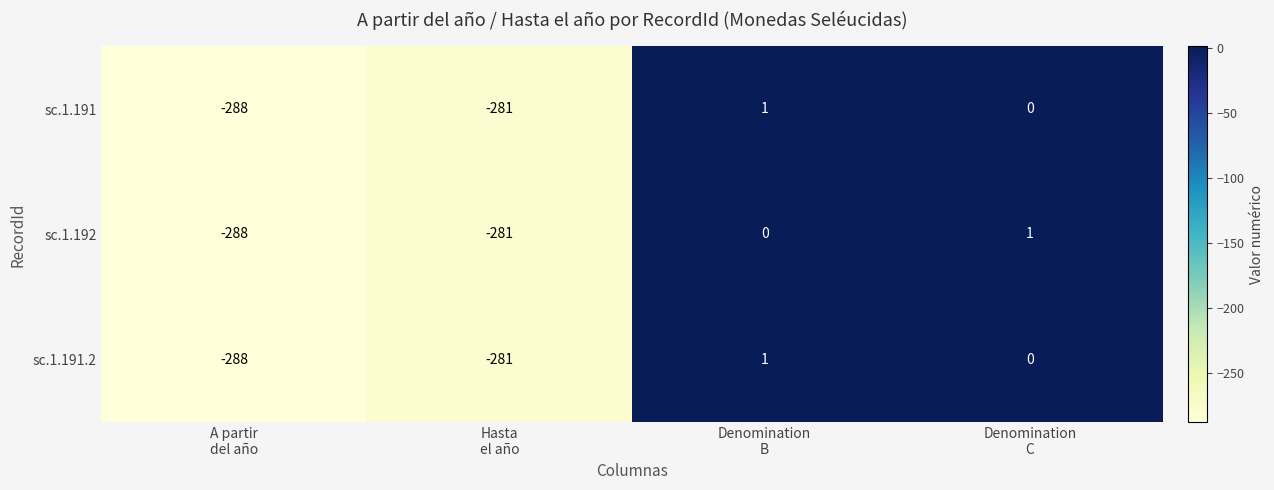

At which category is the sum across all series the highest?

Denomination
B